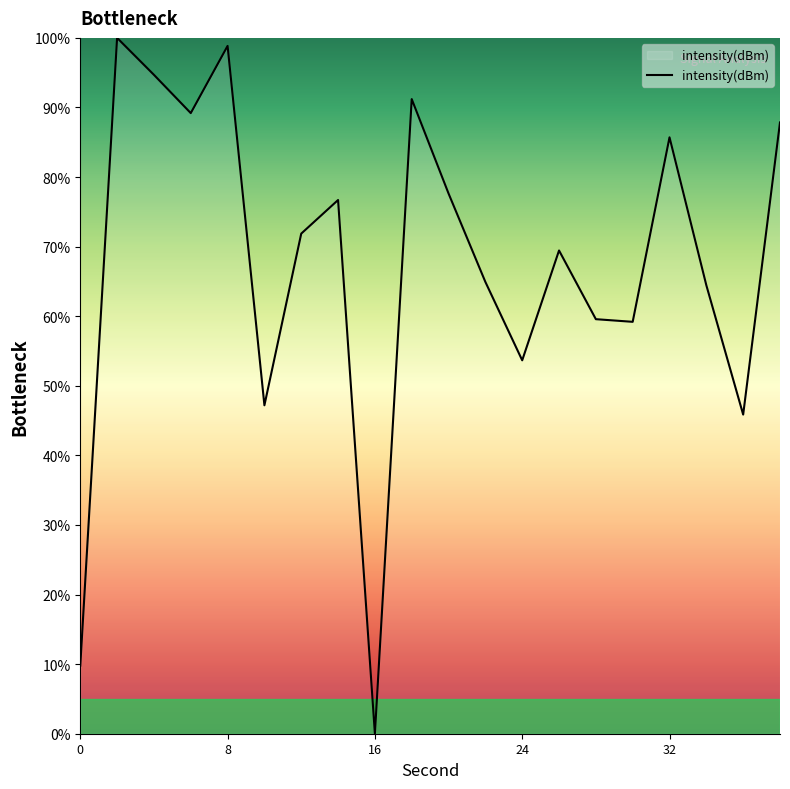

What is the difference between the maximum and minimum values?

100.0